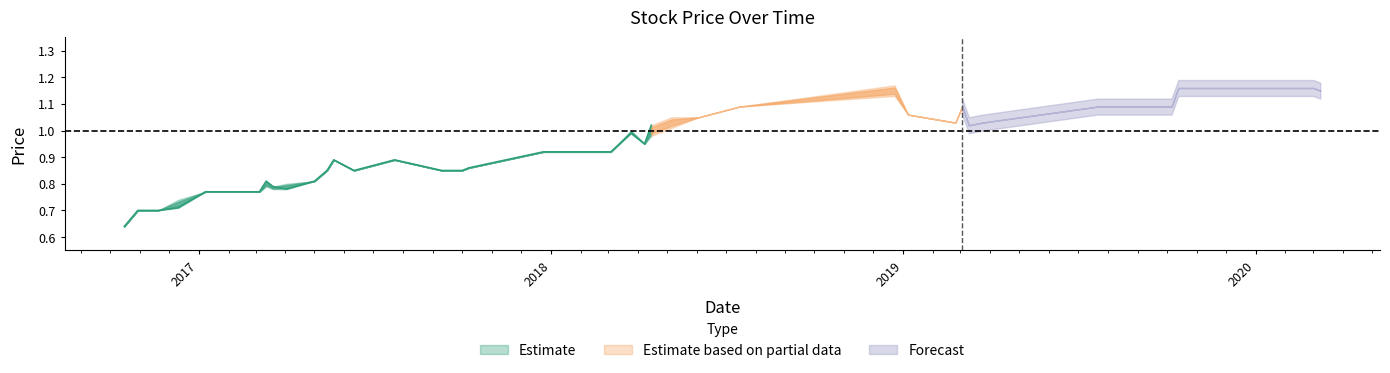

True or false: closing and high cross at least once.

False